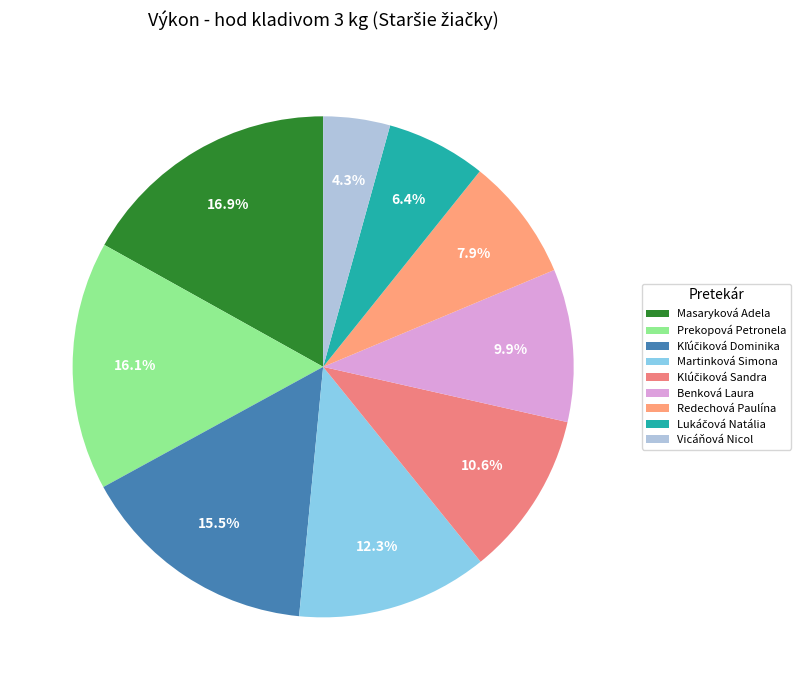

Is Benková Laura the majority of the pie?

No